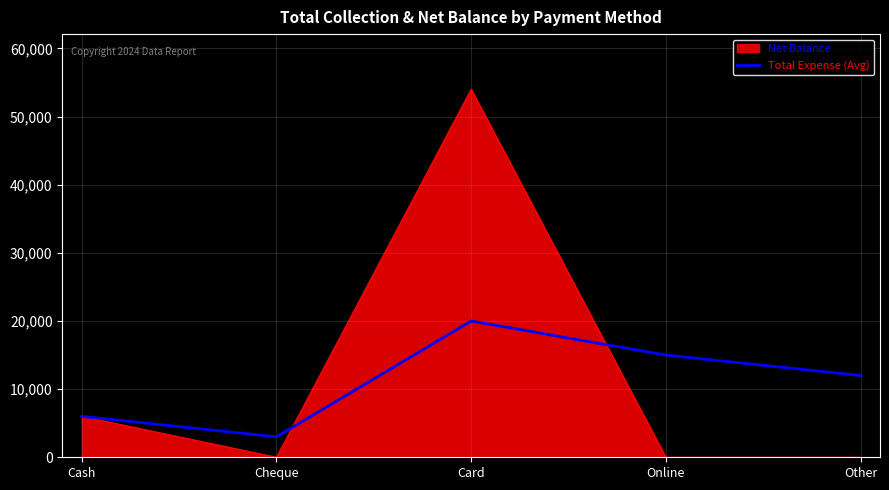

Reading left to right, what are all the values shown in this chart?

Net Balance: 6000	0	54000	0	0
Total Expense (Avg): 6000	3000	20000	15000	12000